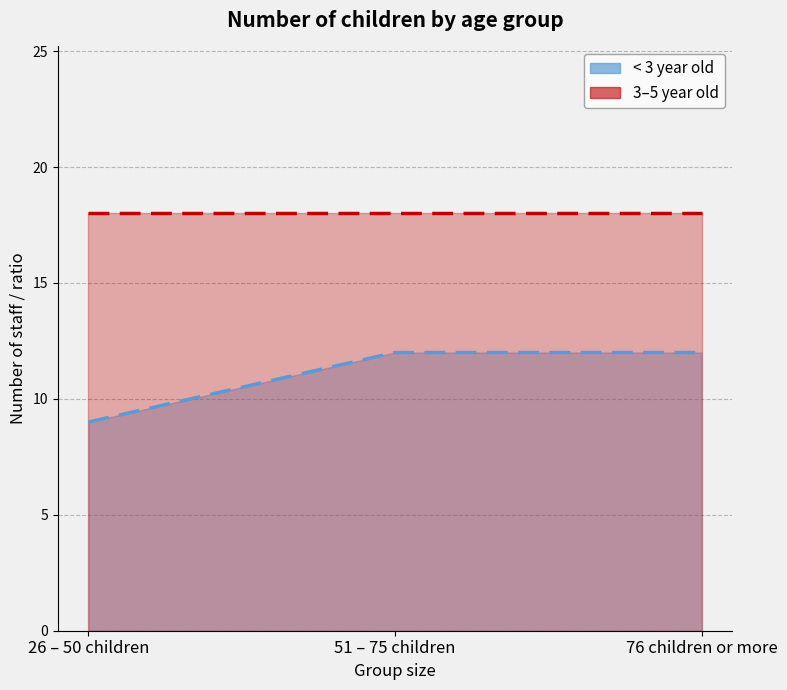

Reading left to right, extract all data points from this chart.

9	12	12